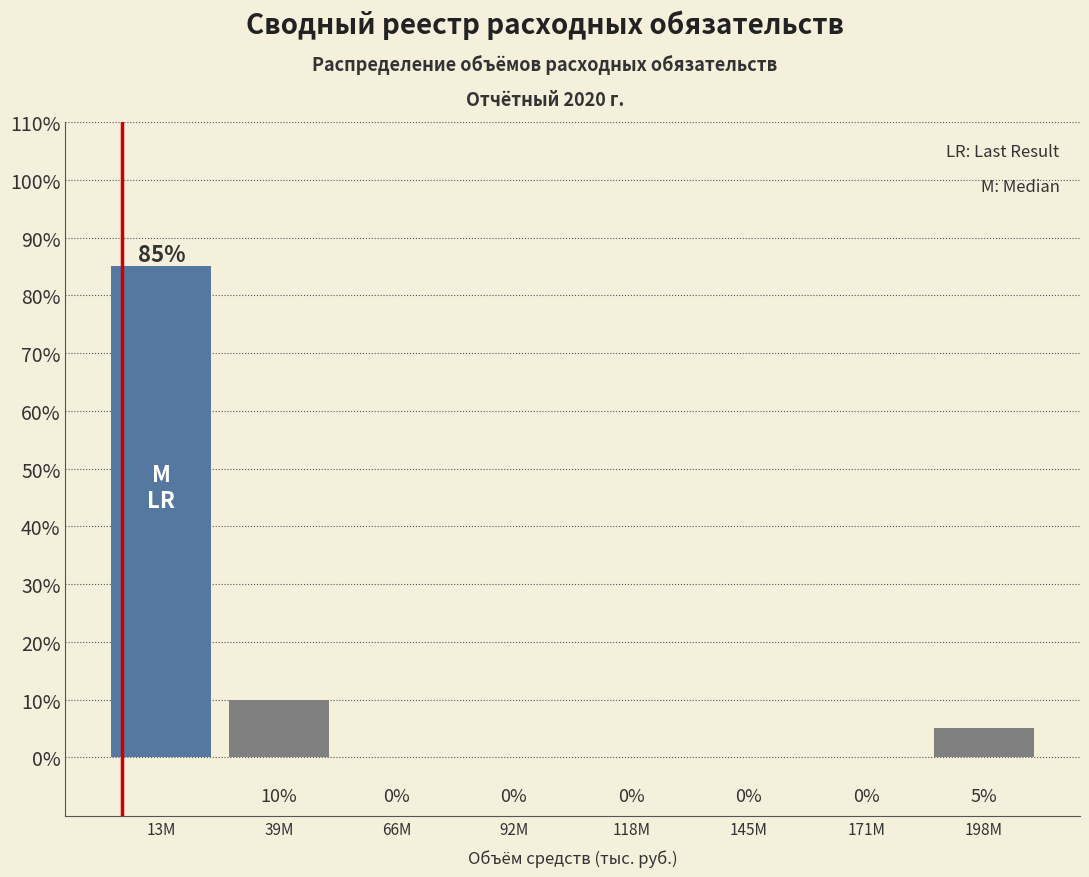

Reading left to right, extract all data points from this chart.

13M=85	39M=10	66M=0	92M=0	118M=0	145M=0	171M=0	198M=5